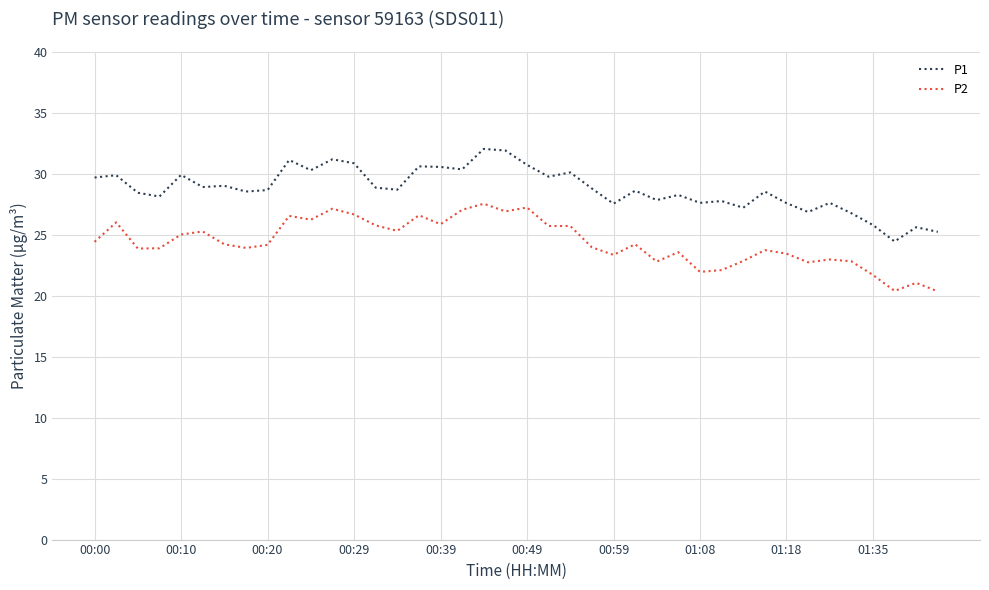

Rank the series by their maximum value, from highest to lowest.

P1, P2